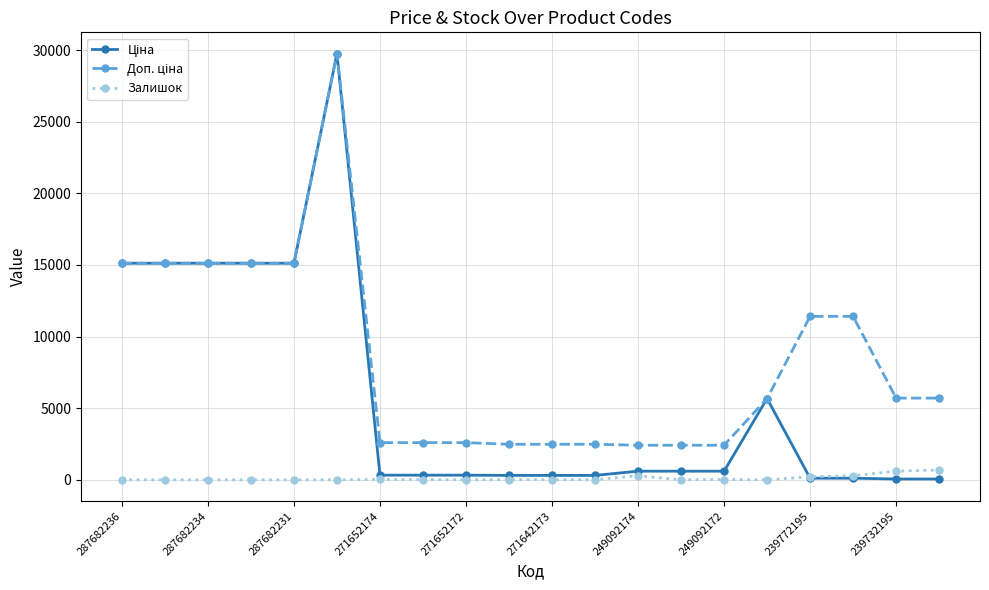

True or false: Залишок has more than 0 points higher than both neighbors.

True